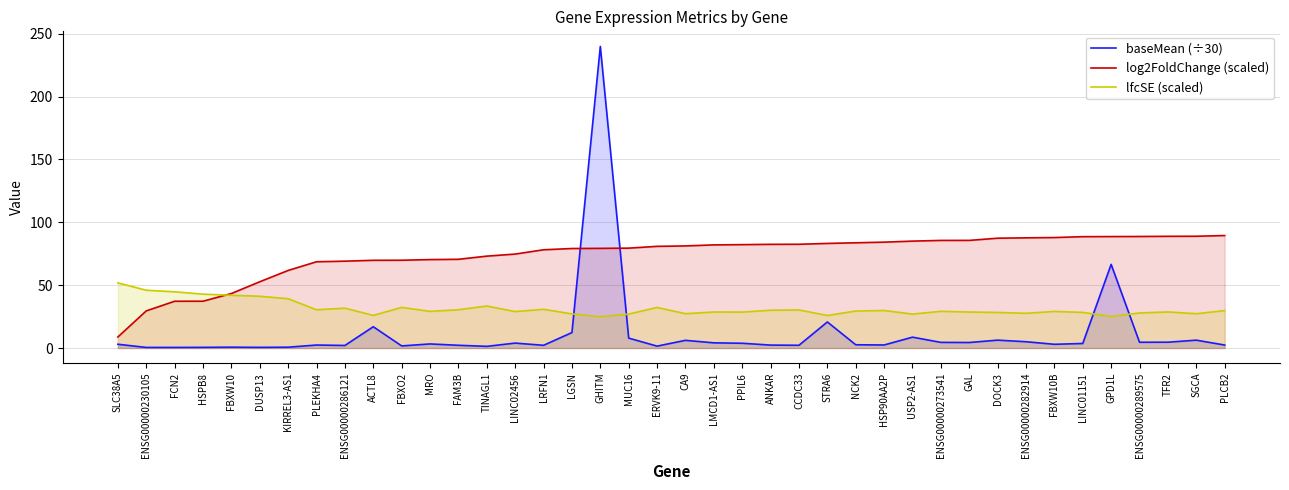

Which series has the largest total across all categories?

log2FoldChange (scaled)